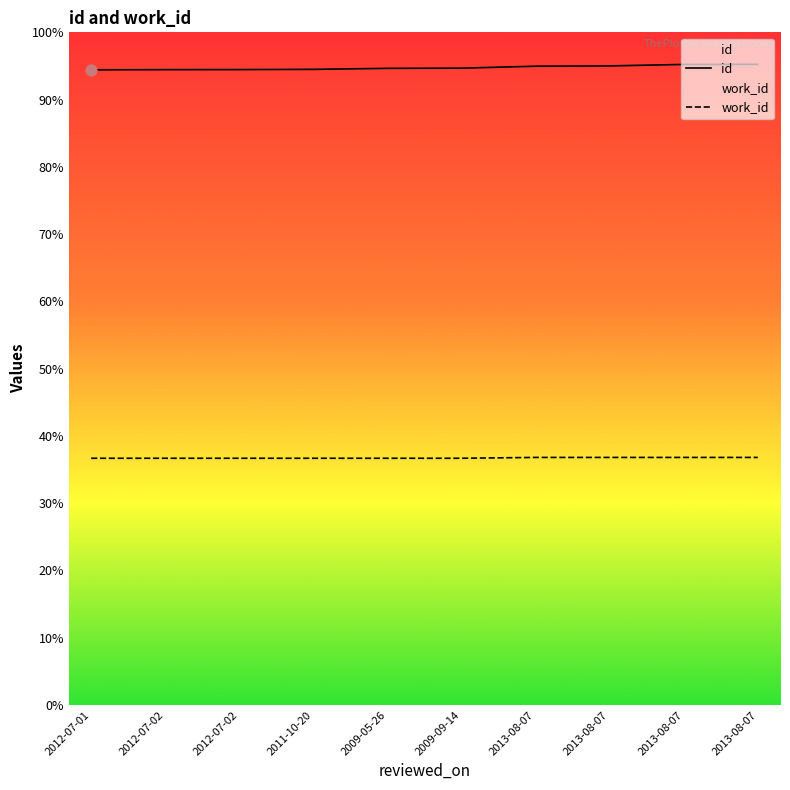

What are all the series names shown in the legend?

id, work_id